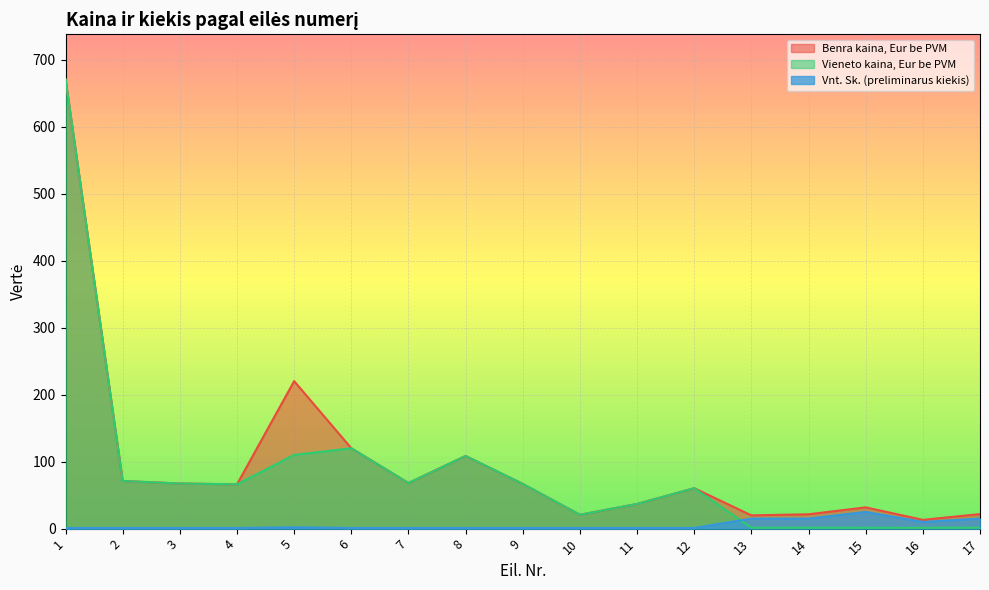

Rank the series at 12 from highest to lowest value.

Benra kaina, Eur be PVM, Vieneto kaina, Eur be PVM, Vnt. Sk. (preliminarus kiekis)